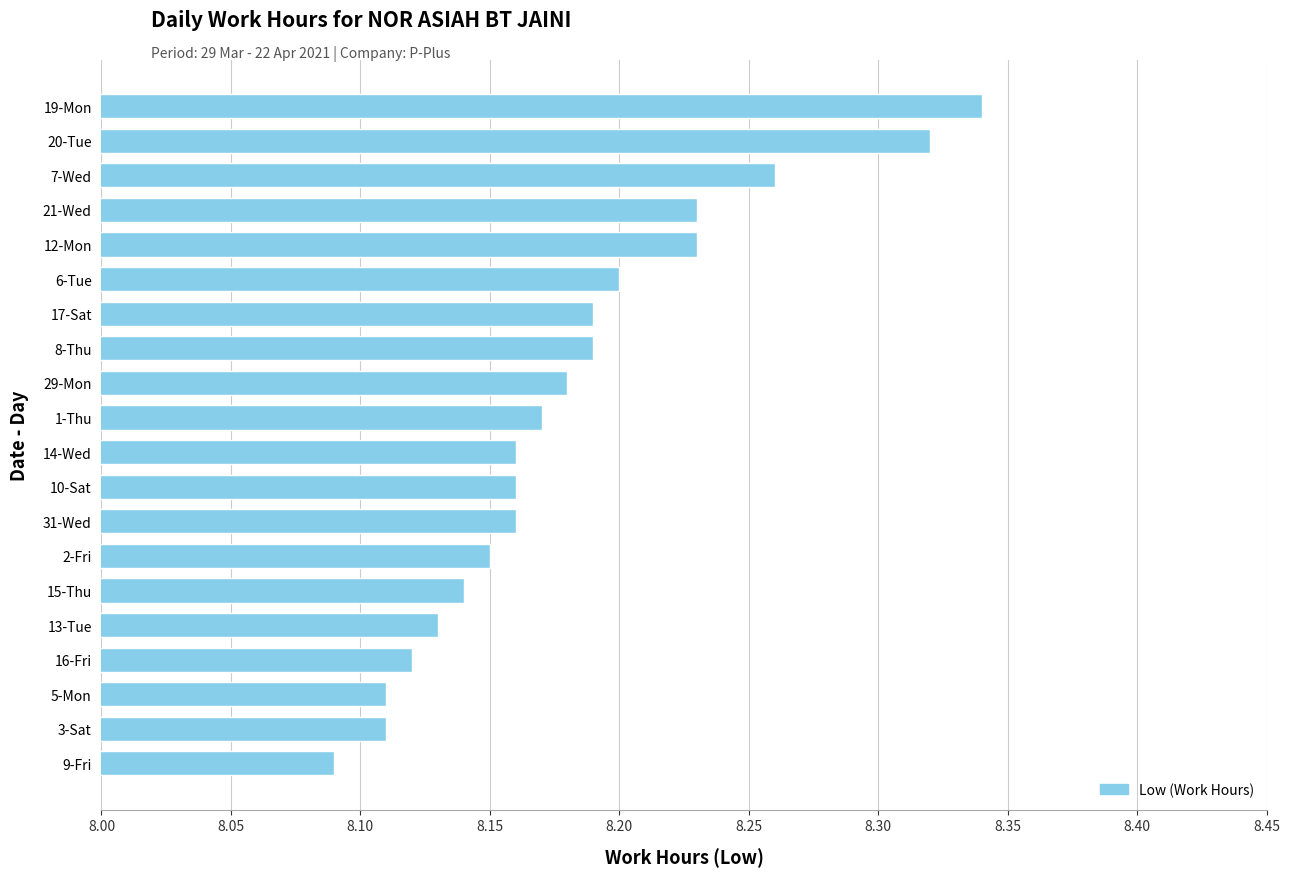

At which category does the chart reach its peak across all series?

19-Mon